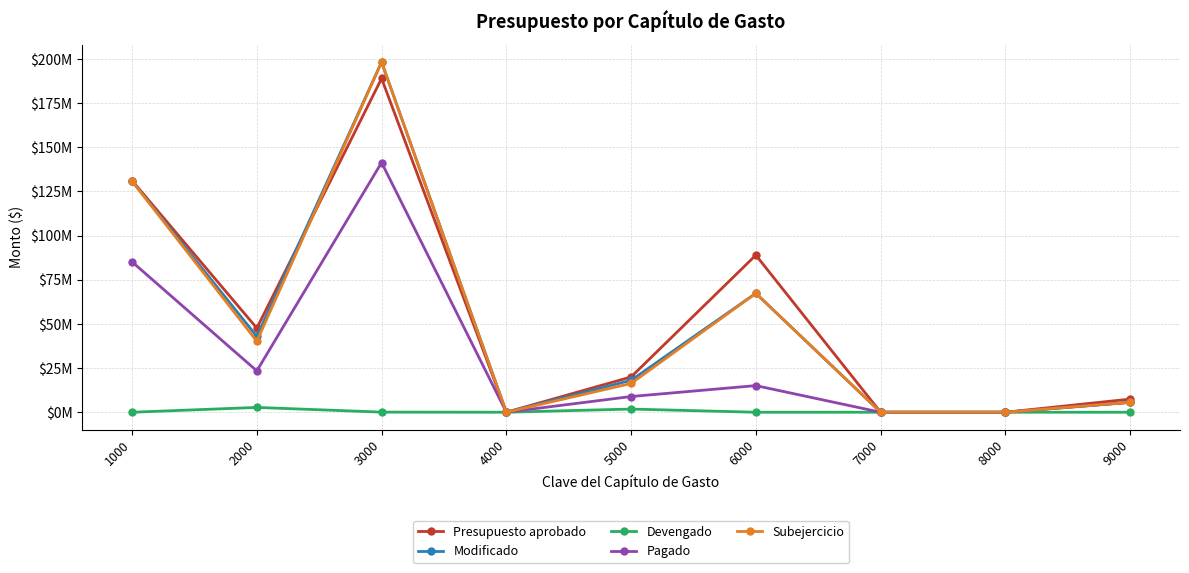

What are all the series names shown in the legend?

Presupuesto aprobado, Modificado, Devengado, Pagado, Subejercicio